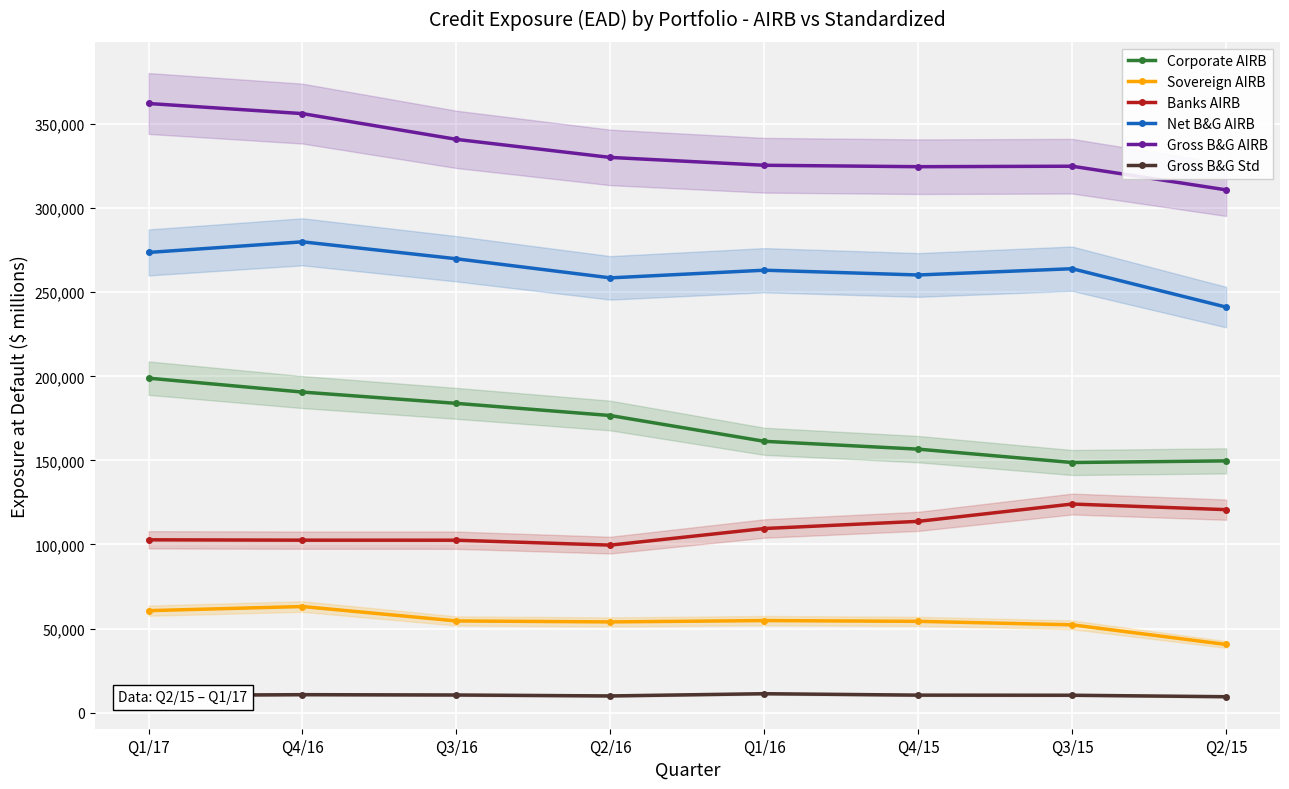

Where is the first local minimum for Gross B&G AIRB?

Q4/15